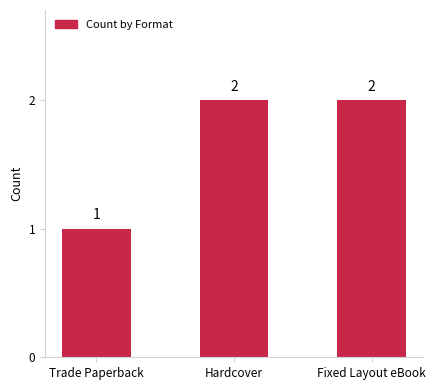

Is it true that the value at Trade Paperback is 0?

False